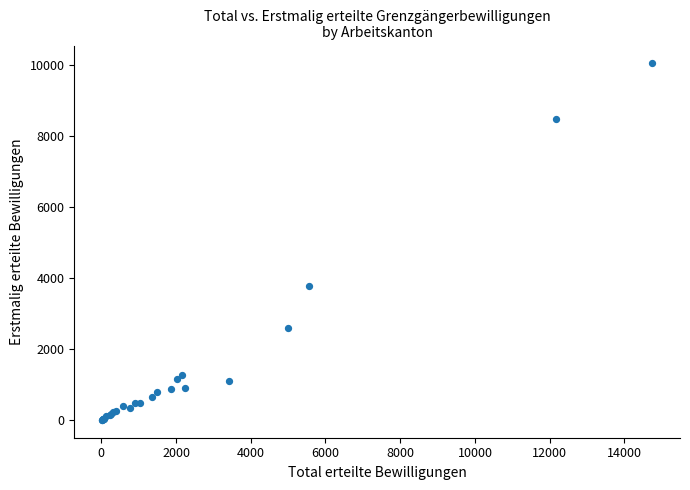

What Y value in the scatter plot is closest to 5024?

3768